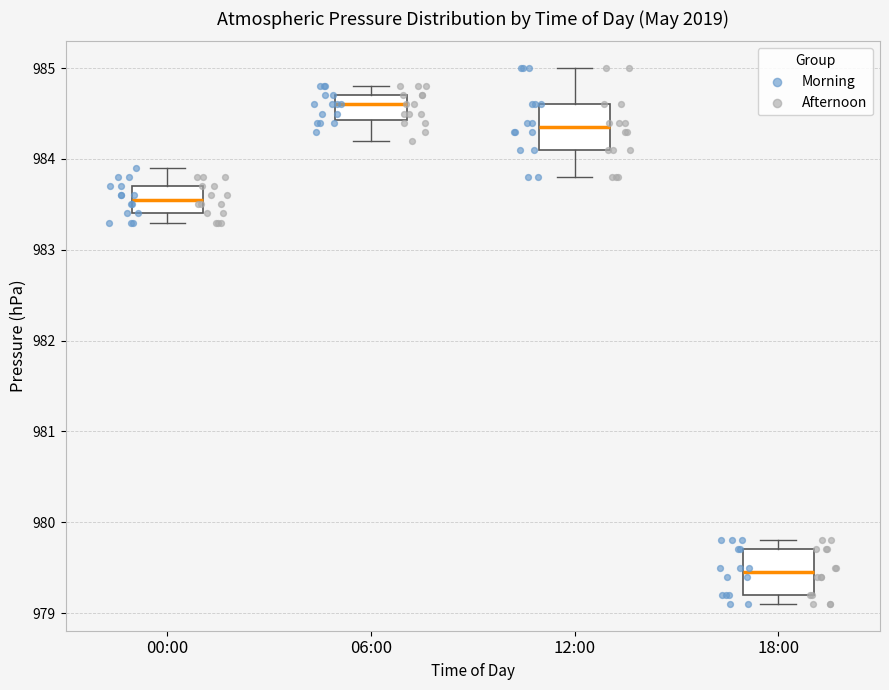

Reading left to right, transcribe this box plot: for each box, give where its median line is, the range the box spans, and where its two whiskers end, as read against the y-axis. The values are not printed on the chart, so give them approximately, as read against the axis.

00:00: median 983.6, box 983.4 to 983.7, whiskers 983.3 to 983.9
06:00: median 984.6, box 984.4 to 984.7, whiskers 984.2 to 984.8
12:00: median 984.4, box 984.1 to 984.6, whiskers 983.8 to 985.0
18:00: median 979.5, box 979.2 to 979.7, whiskers 979.1 to 979.8